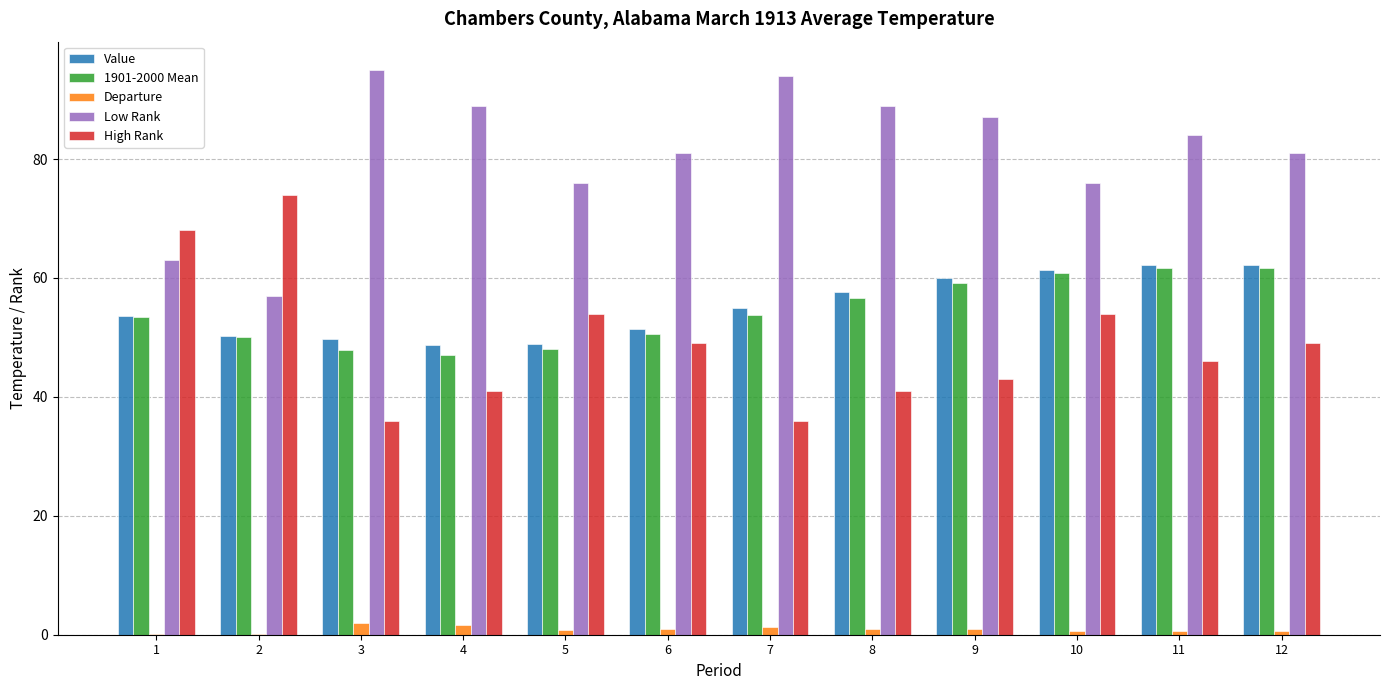

What is the sum of all Value values?

661.3